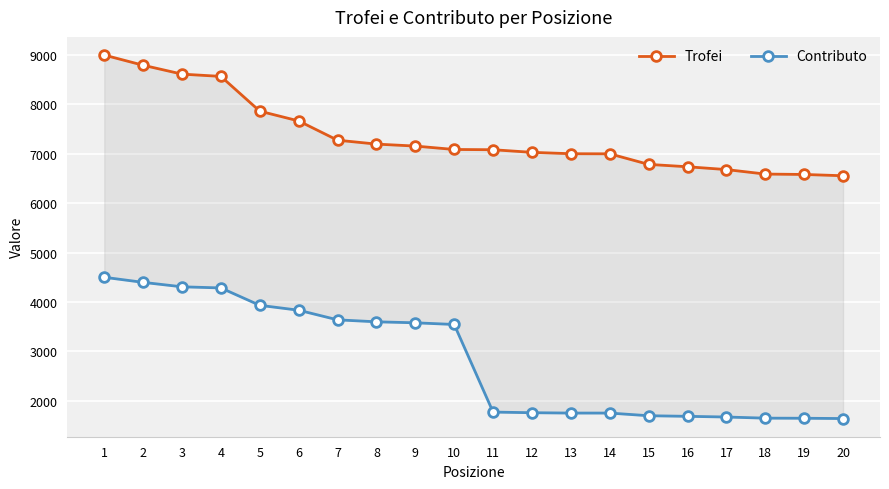

Reading left to right, list all the values displayed in this chart.

Trofei: 1=9000	2=8794	3=8614	4=8568	5=7864	6=7666	7=7276	8=7197	9=7157	10=7088	11=7083	12=7030	13=7002	14=7000	15=6786	16=6738	17=6681	18=6590	19=6582	20=6556
Contributo: 1=4500	2=4397	3=4307	4=4284	5=3932	6=3833	7=3638	8=3598	9=3578	10=3544	11=1770	12=1757	13=1750	14=1750	15=1696	16=1684	17=1670	18=1647	19=1645	20=1639